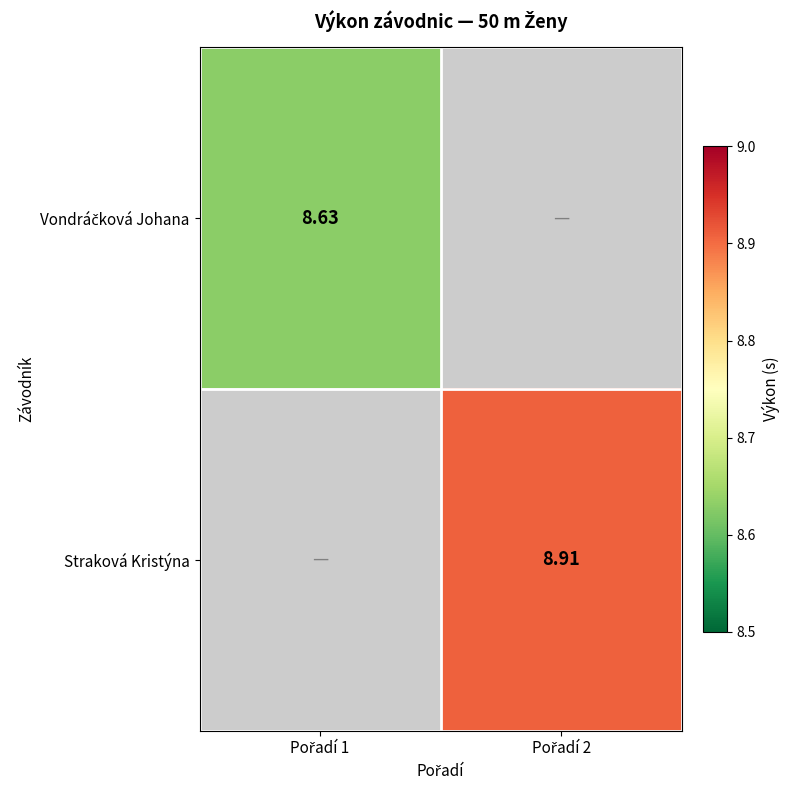

Which series has the largest range (max minus min)?

Vondráčková Johana